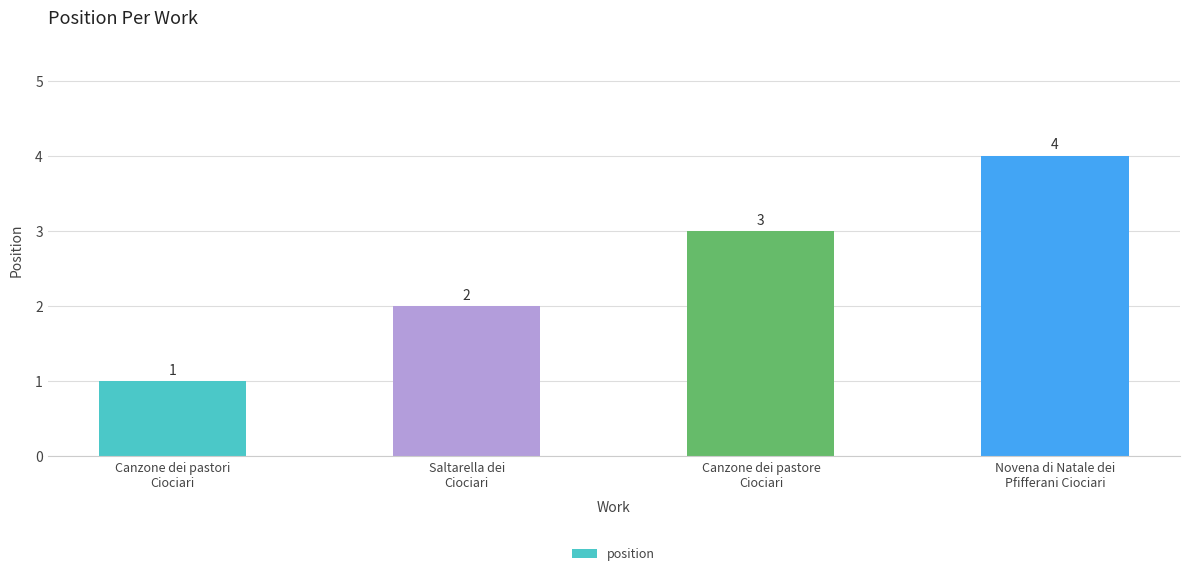

Where is the data nearest to the value 2?

Saltarella dei
Ciociari